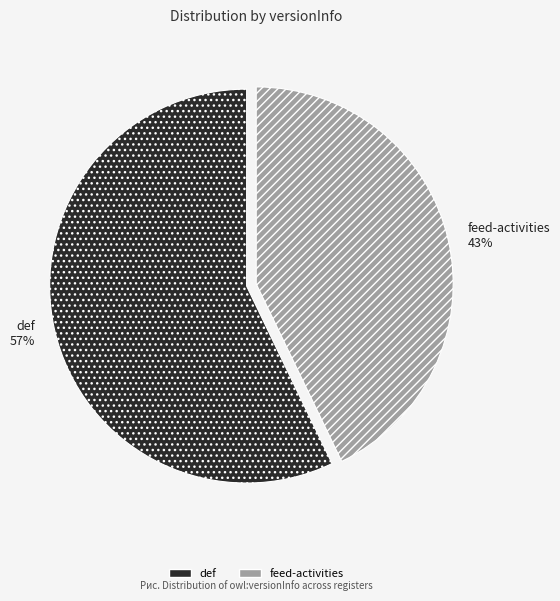

To the nearest percent, what is the combined percentage of feed-activities and def?

100%